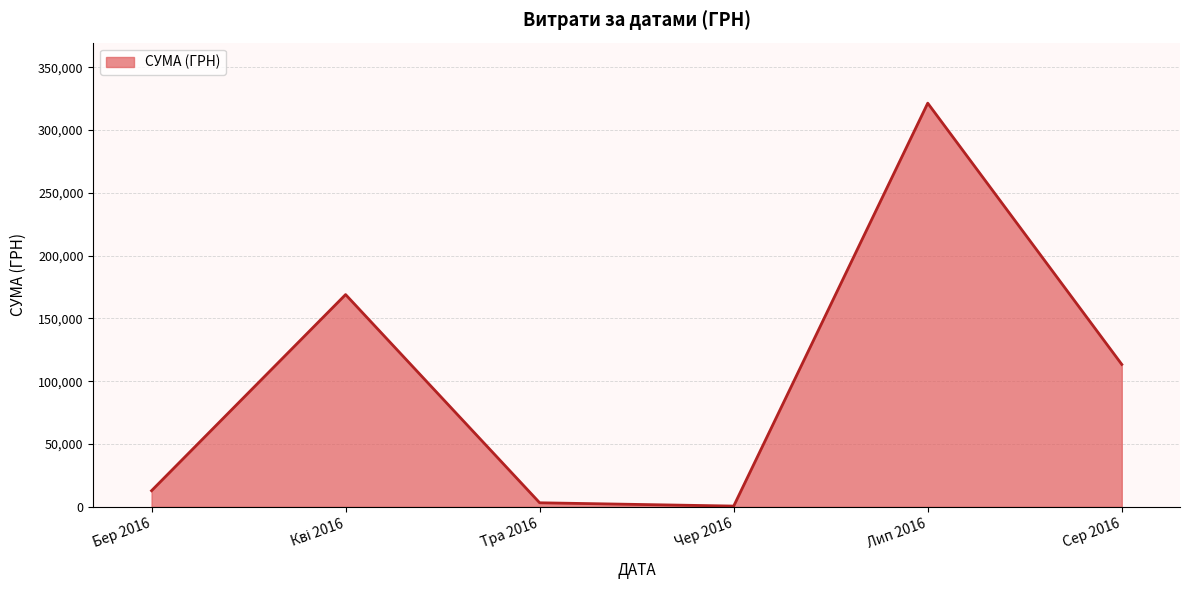

What is the average value?

103422.5